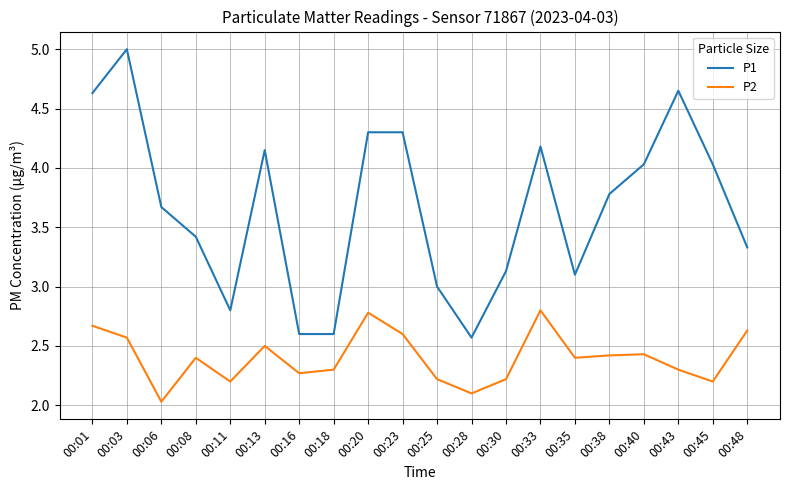

Rank the series at 00:08 from highest to lowest value.

P1, P2